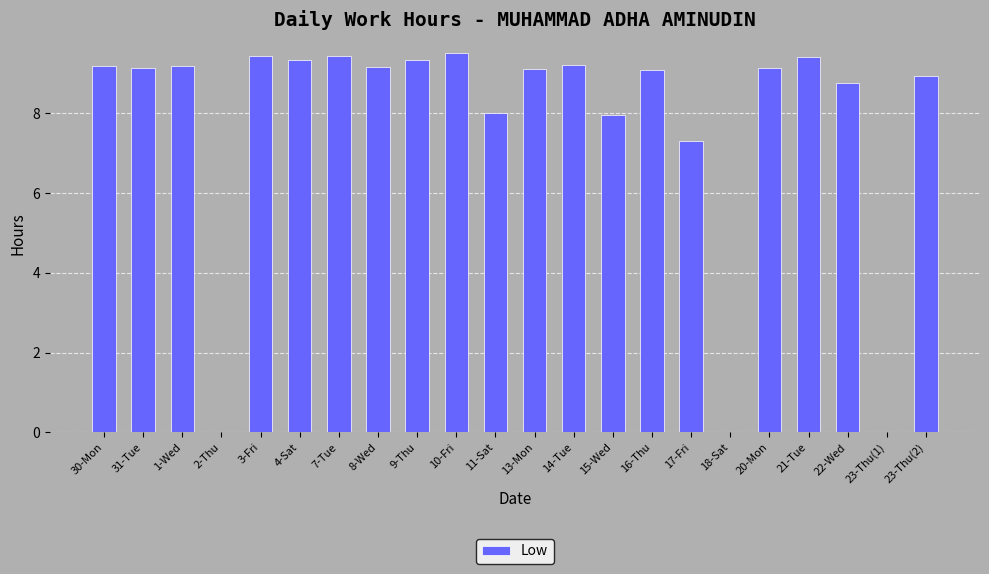

What is the sum of the values at 30-Mon and 21-Tue?

18.6